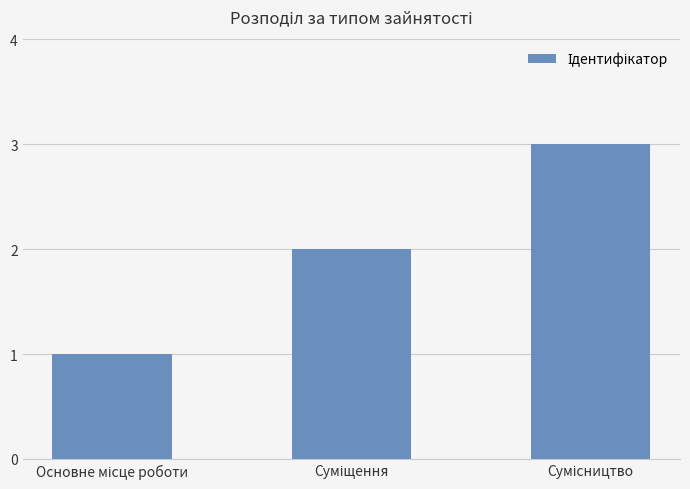

What is the difference between the maximum and minimum values?

2